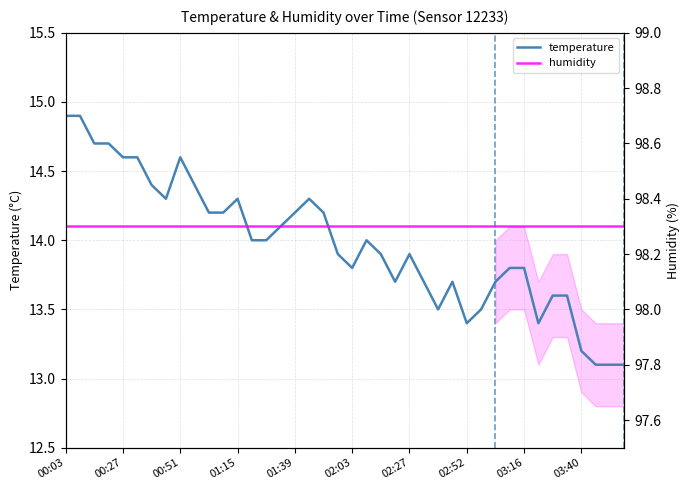

How many values in the temperature series exceed 14?

17